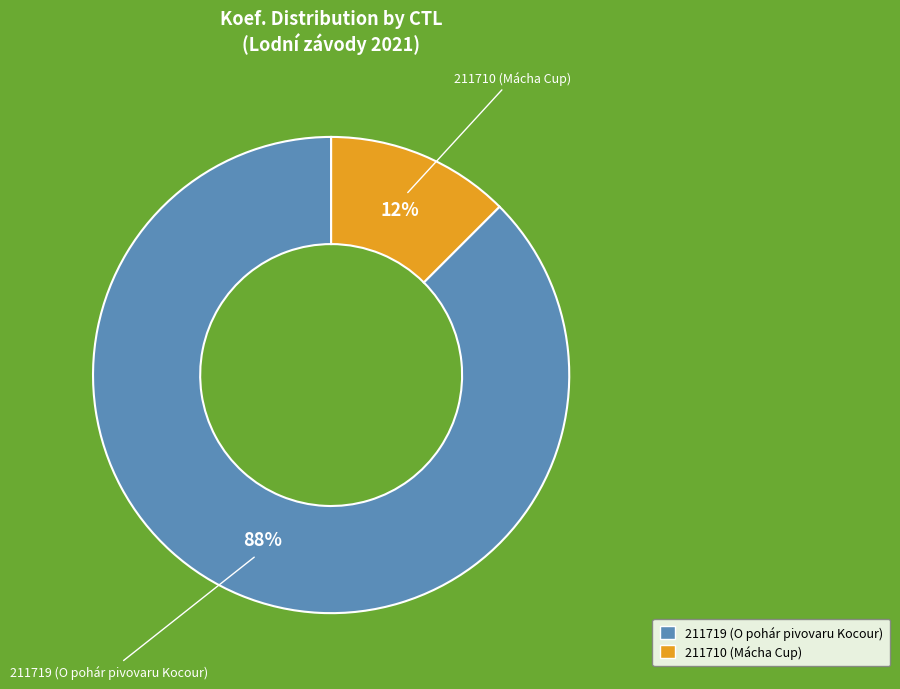

Combined, do 211719 (O pohár pivovaru Kocour) and 211710 (Mácha Cup) account for over 50%?

Yes